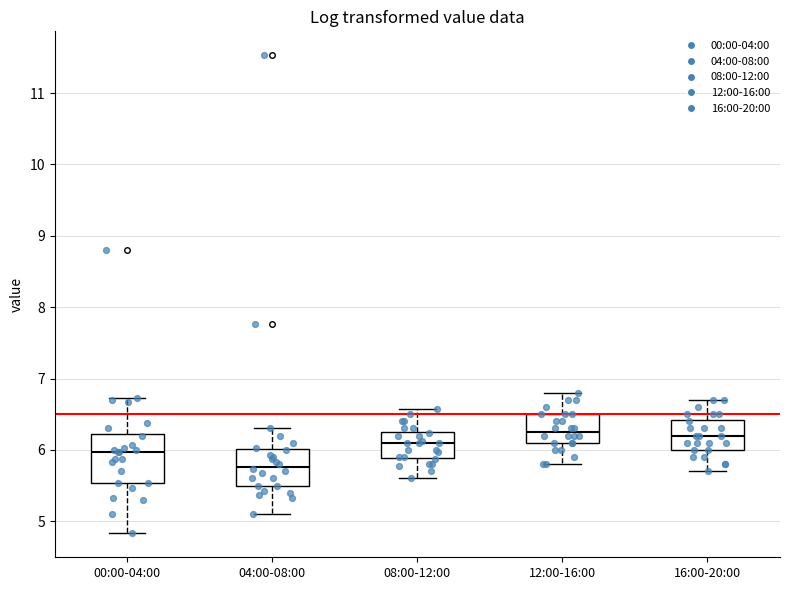

Which box is the tallest, from its lower edge to its upper edge?

00:00-04:00